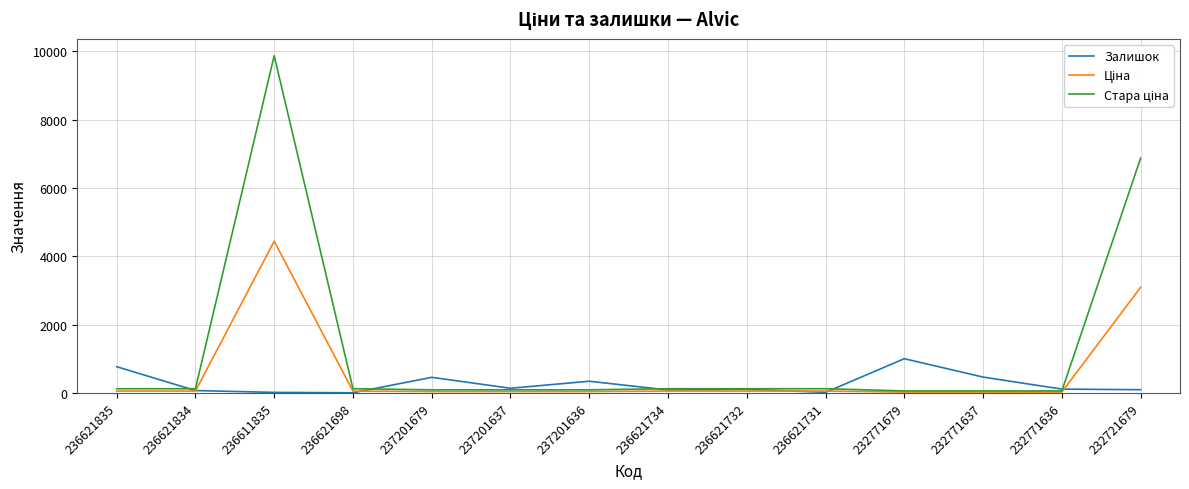

At which category is the sum across all series the highest?

236611835